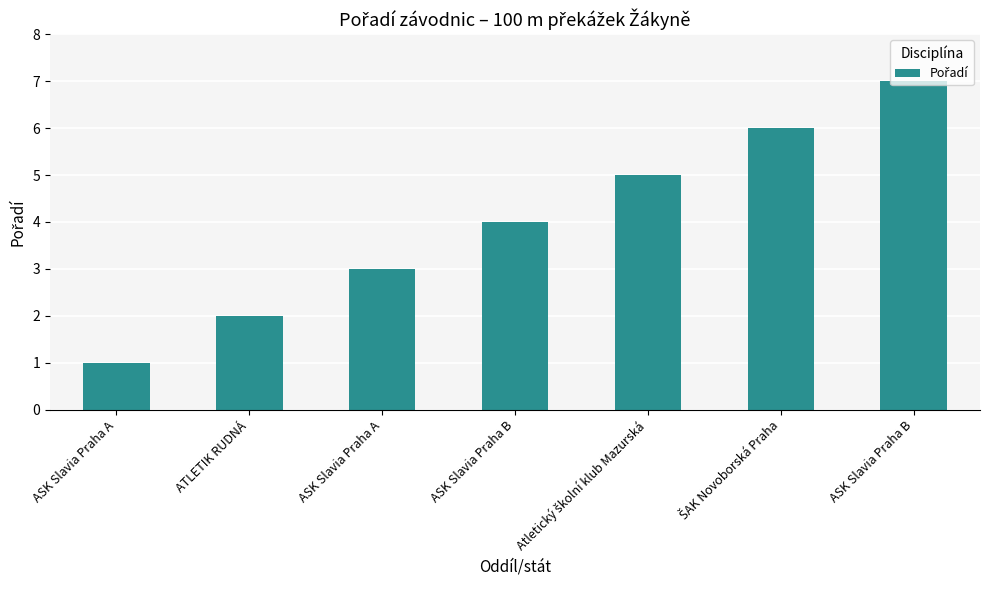

Rank the categories by value from highest to lowest.

ASK Slavia Praha B, ŠAK Novoborská Praha, Atletický školní klub Mazurská, ASK Slavia Praha B, ASK Slavia Praha A, ATLETIK RUDNÁ, ASK Slavia Praha A